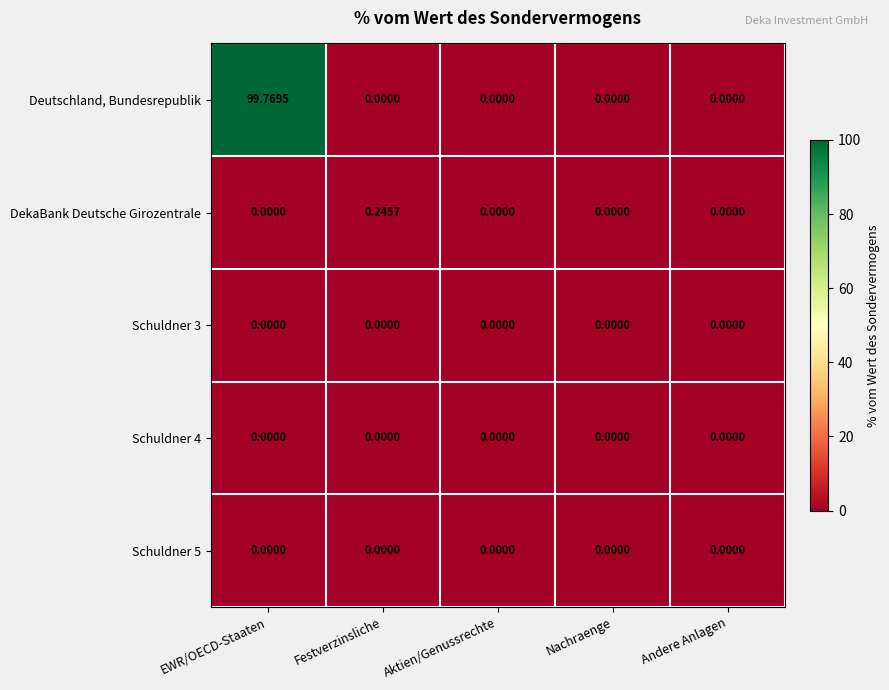

Which series has the widest spread of values?

Deutschland, Bundesrepublik